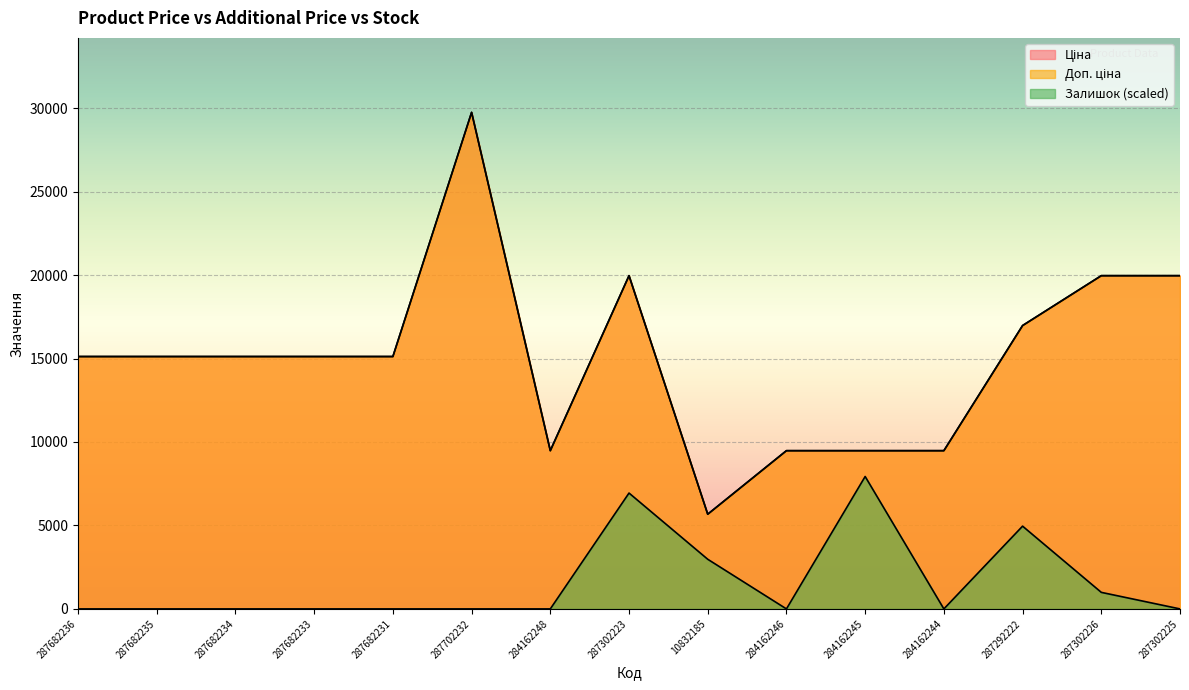

Which series has the largest total across all categories?

Ціна